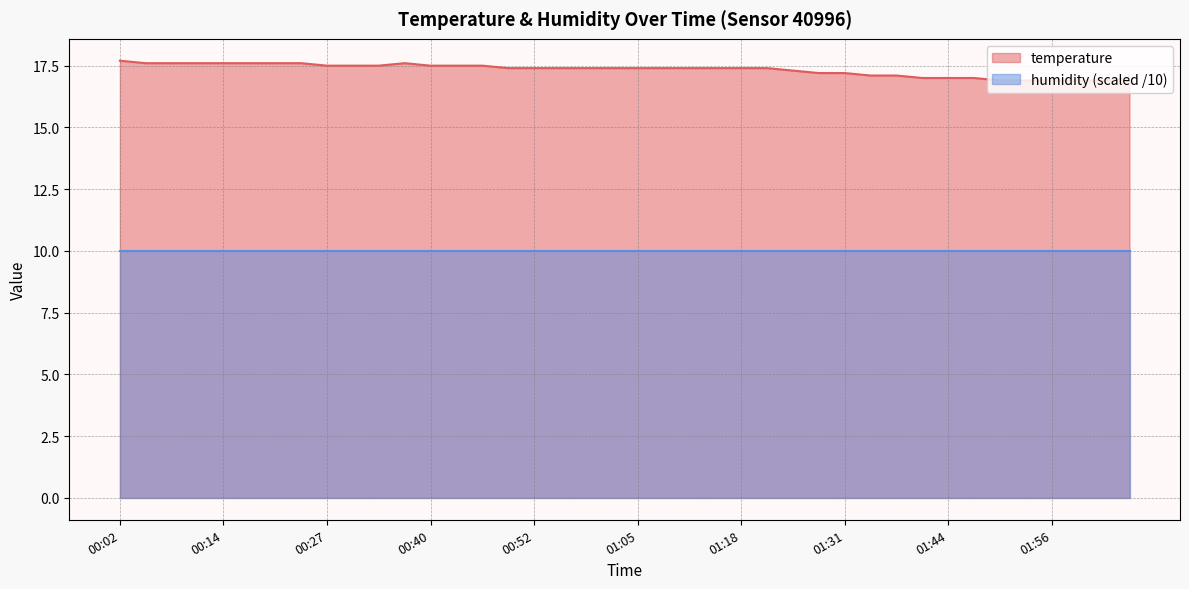

What is the ratio of the value at 01:18 to the value at 01:47?

1.0